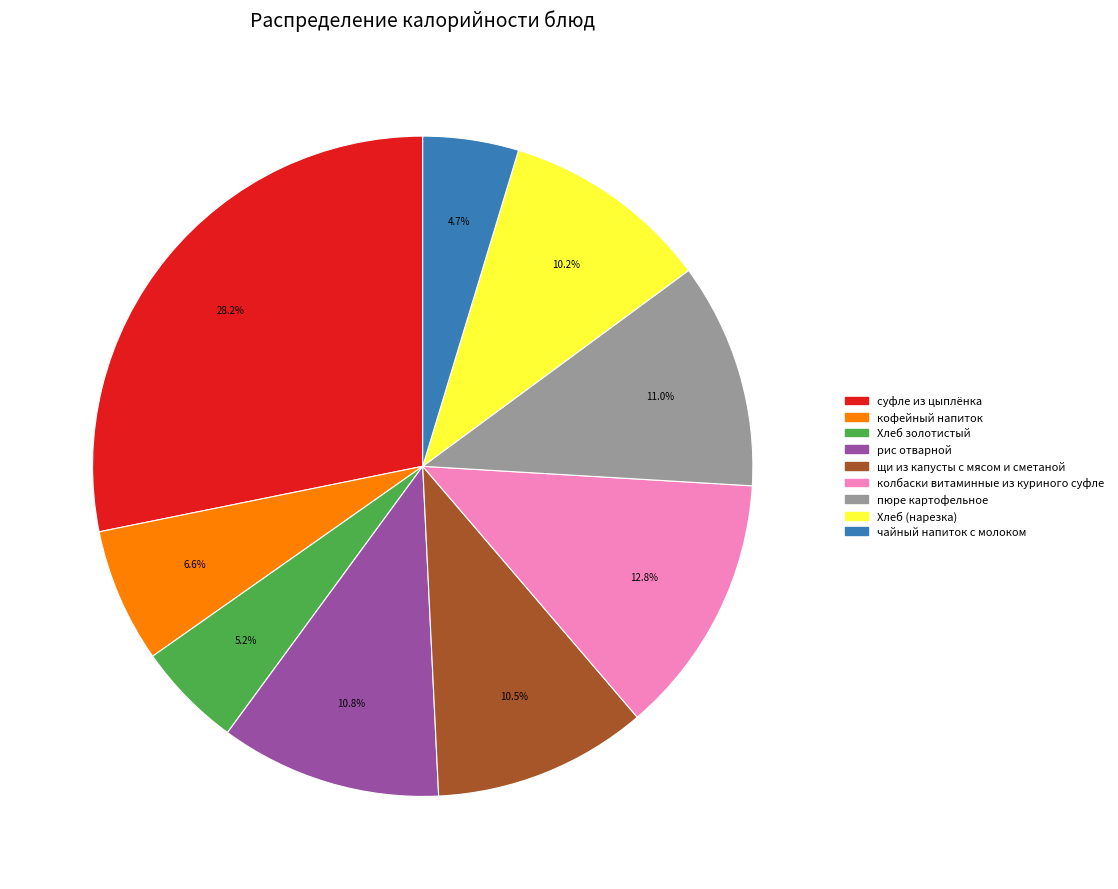

Is there a majority slice in this chart?

No